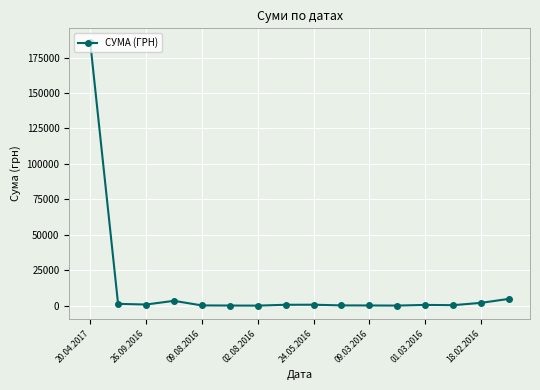

What is the greatest value displayed?

186288.0